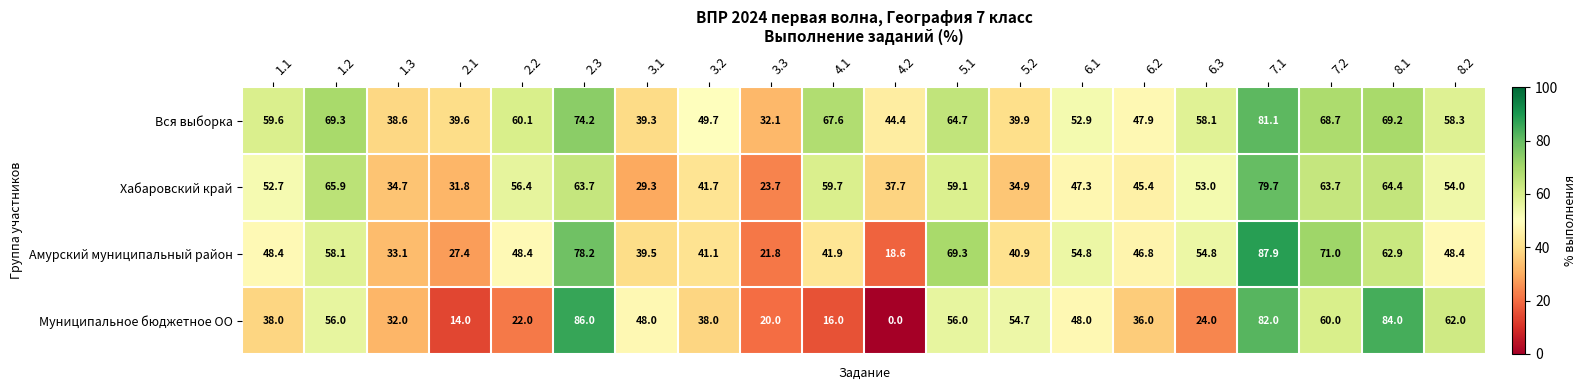

What is the spread (max minus min) of values at 2.1?

25.6